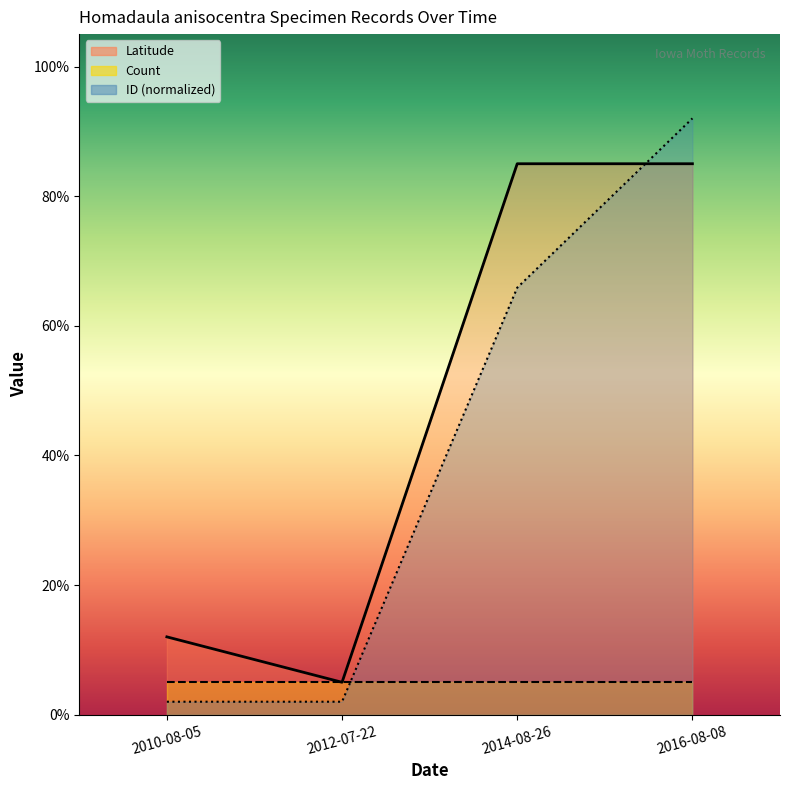

What is the difference between the second highest and minimum values in the ID_normalized series?

0.6